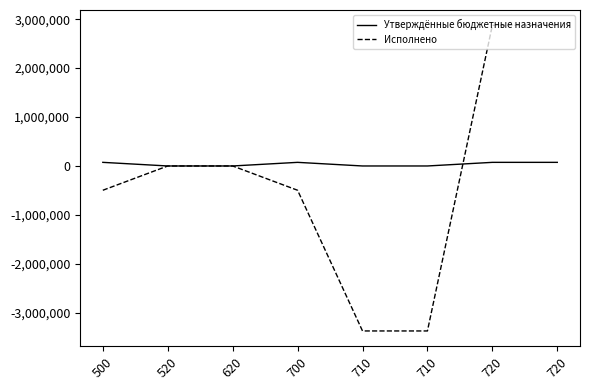

List the series in order of their peak value, lowest first.

Утверждённые бюджетные назначения, Исполнено